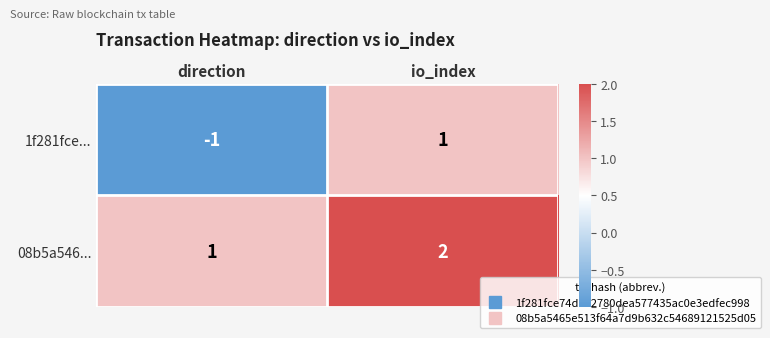

Reading left to right, transcribe all the data shown in this chart.

1f281fce...: direction=-1	io_index=1
08b5a546...: direction=1	io_index=2